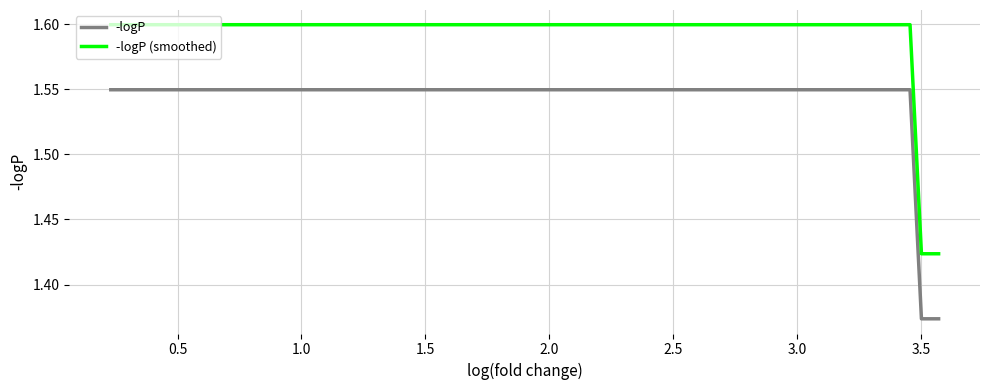

True or false: -logP (smoothed) and -logP intersect in this chart.

False